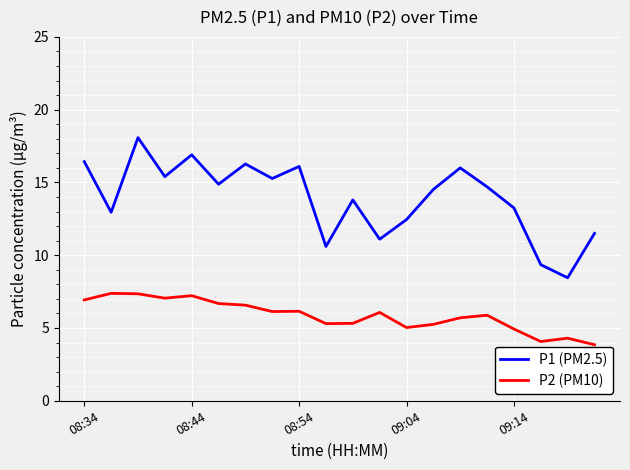

Which series has the largest range (max minus min)?

P1 (PM2.5)